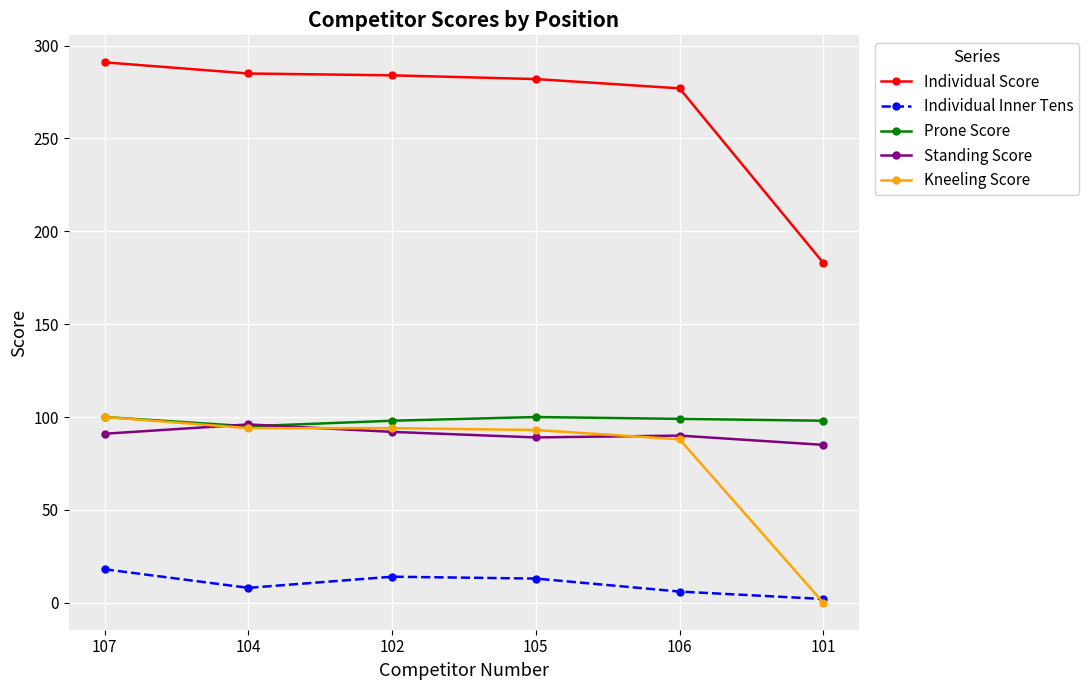

What position from the left is 101?

6